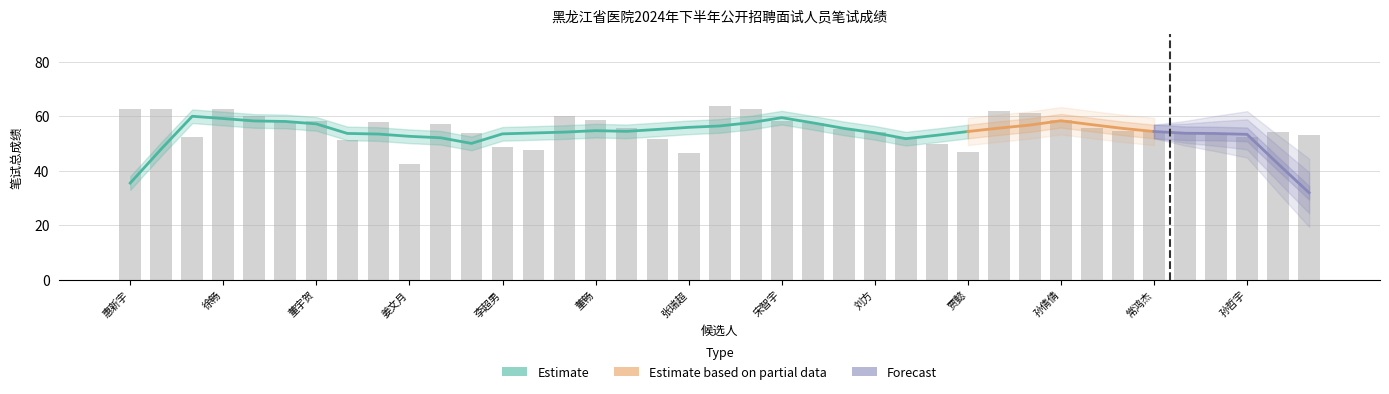

Which has a higher value, 张健男 or 宋智宇?

宋智宇